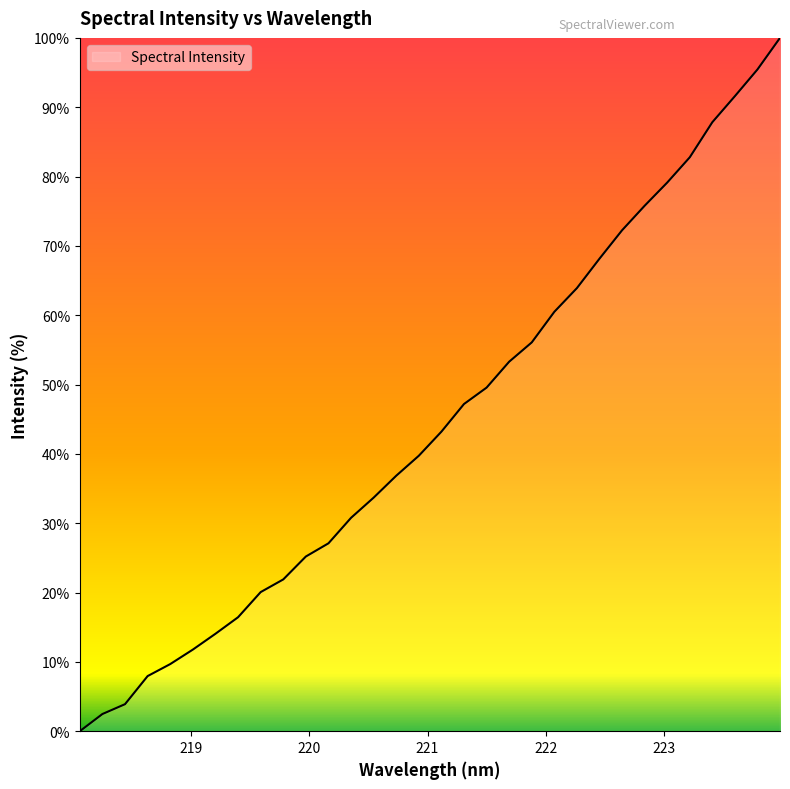

What is the difference between the maximum and minimum values?

100.0